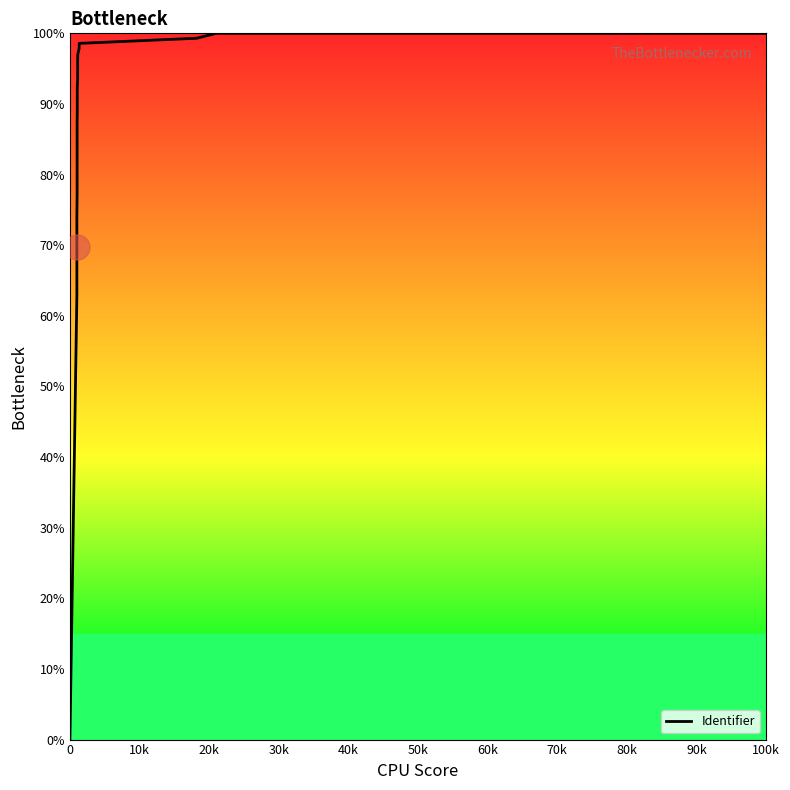

What is the greatest value displayed?

100.0